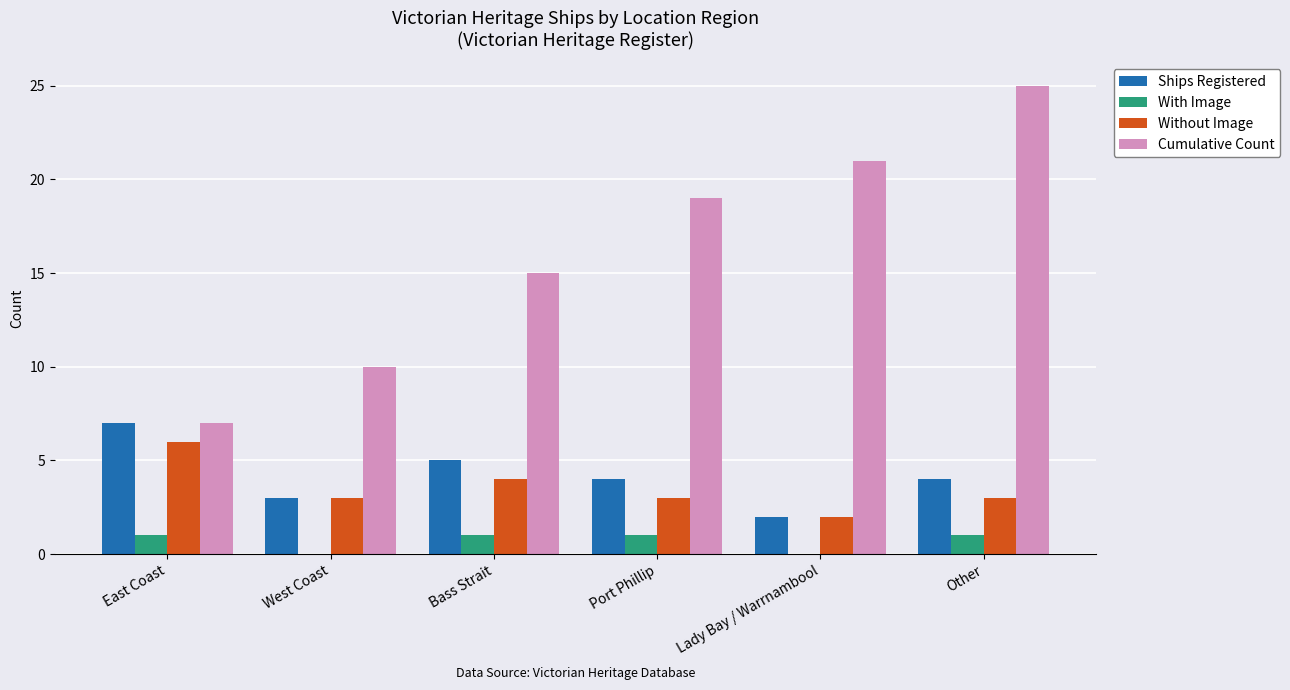

Where does the Ships Registered series first go above 4?

East Coast